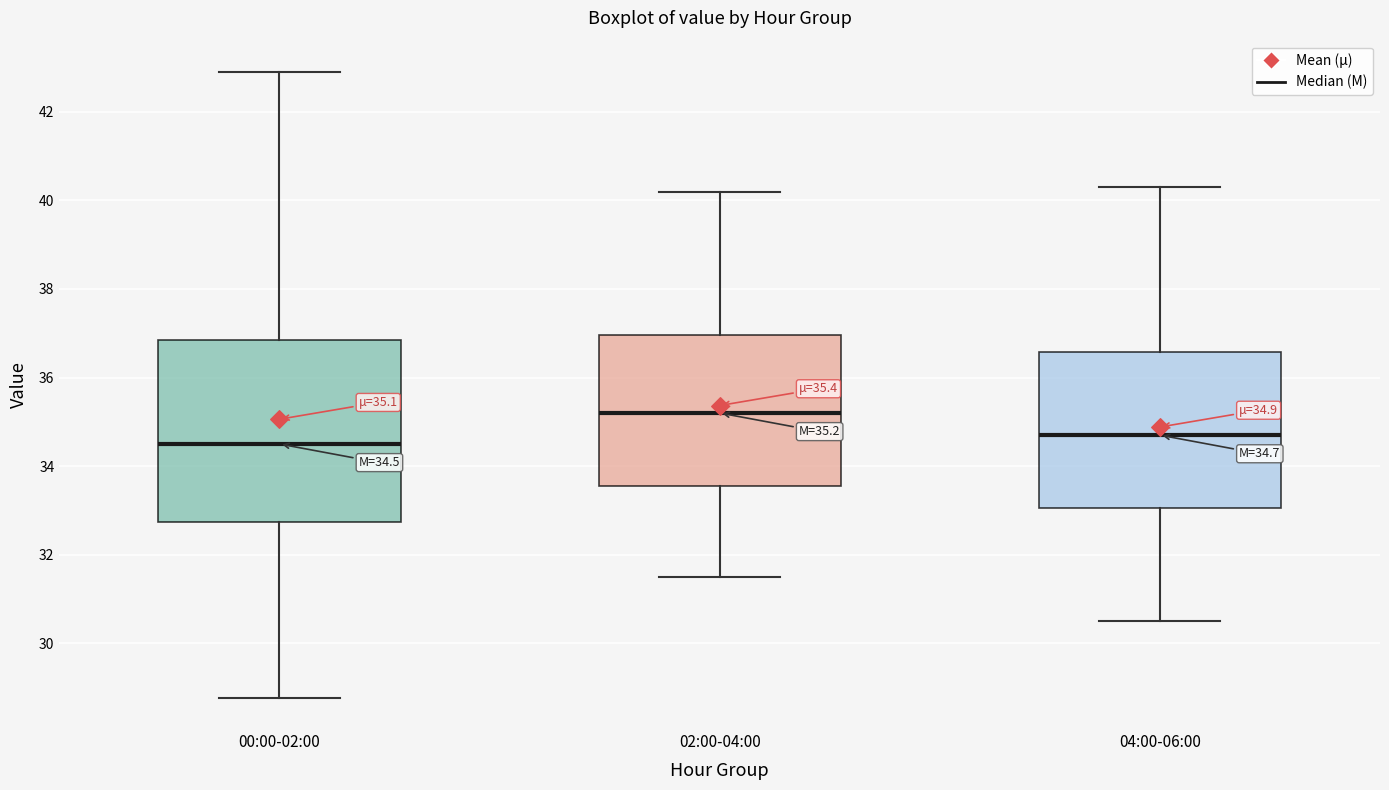

Which box has the lowest median line?

00:00-02:00